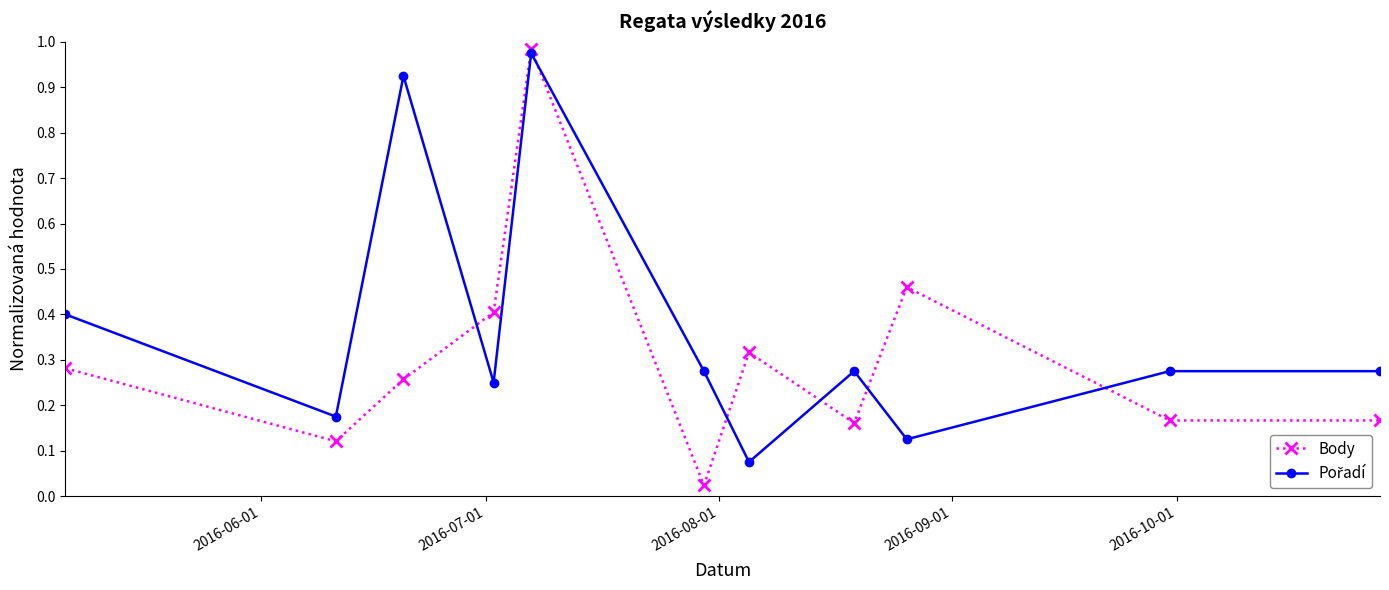

Which series has the widest spread of values?

Body